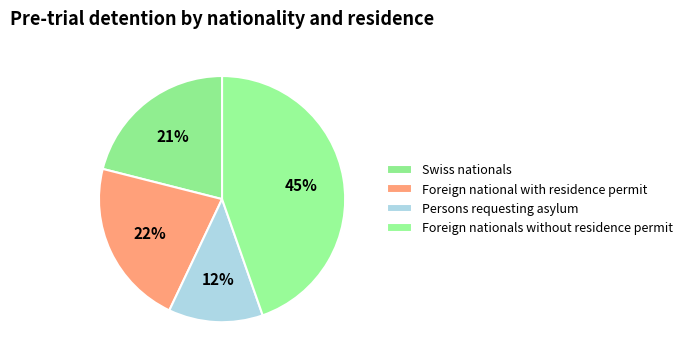

Which has a higher value, Foreign nationals without residence permit or Persons requesting asylum?

Foreign nationals without residence permit